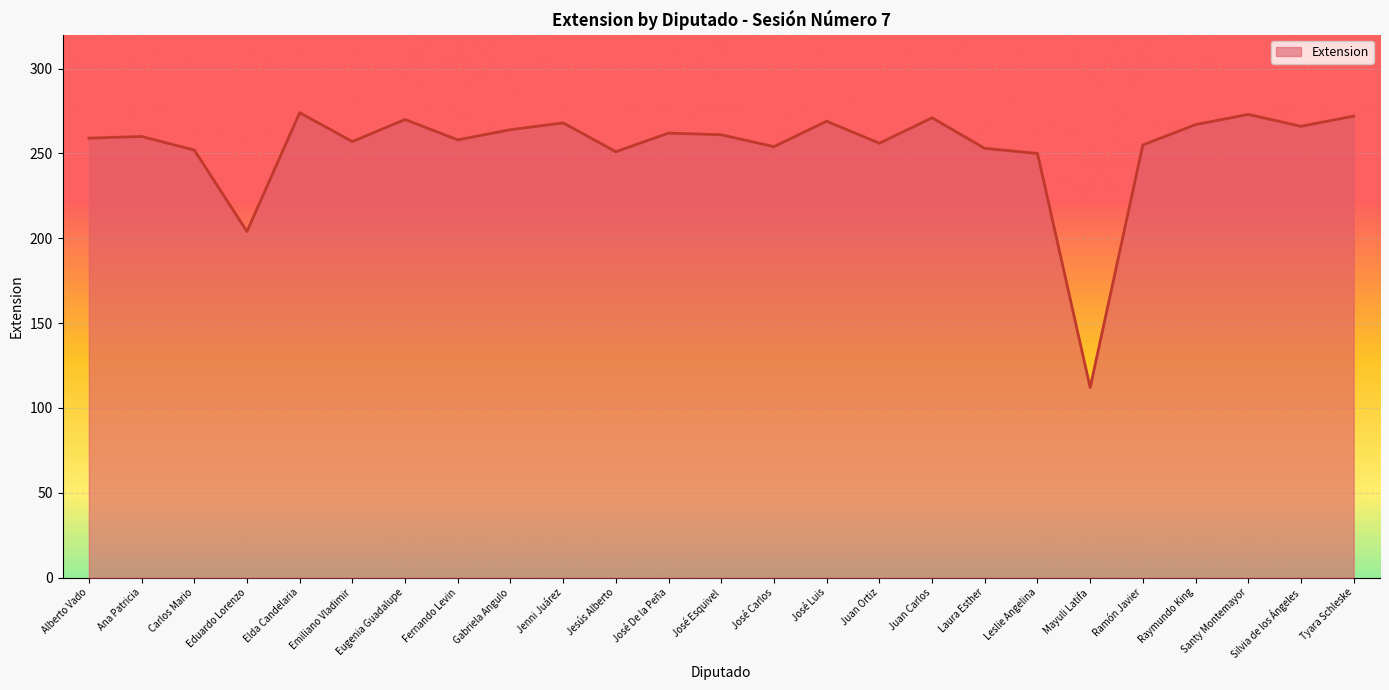

What is the difference between the second highest and second lowest values?

69